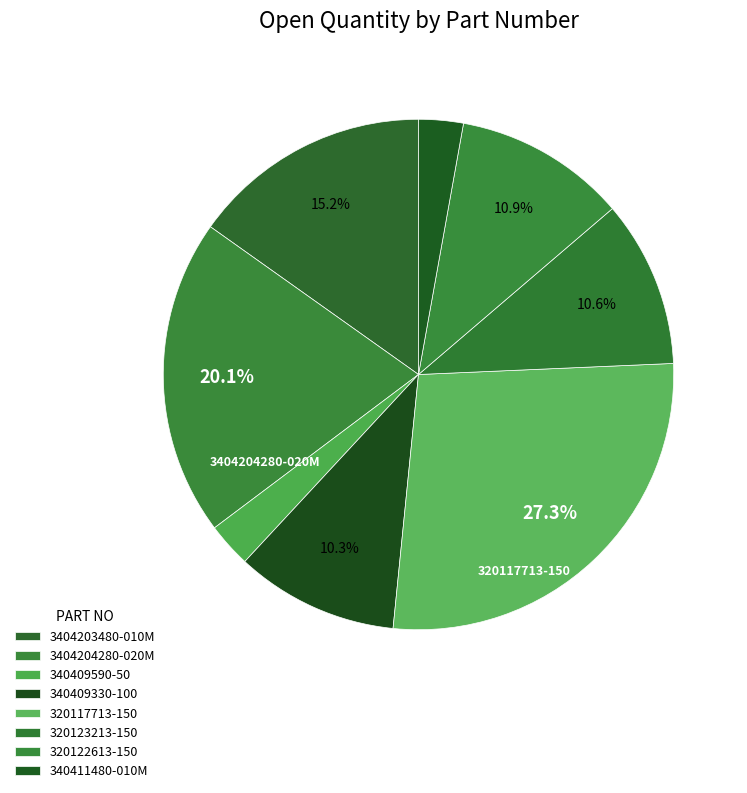

What portion of the pie excludes 340409330-100?

89.7%